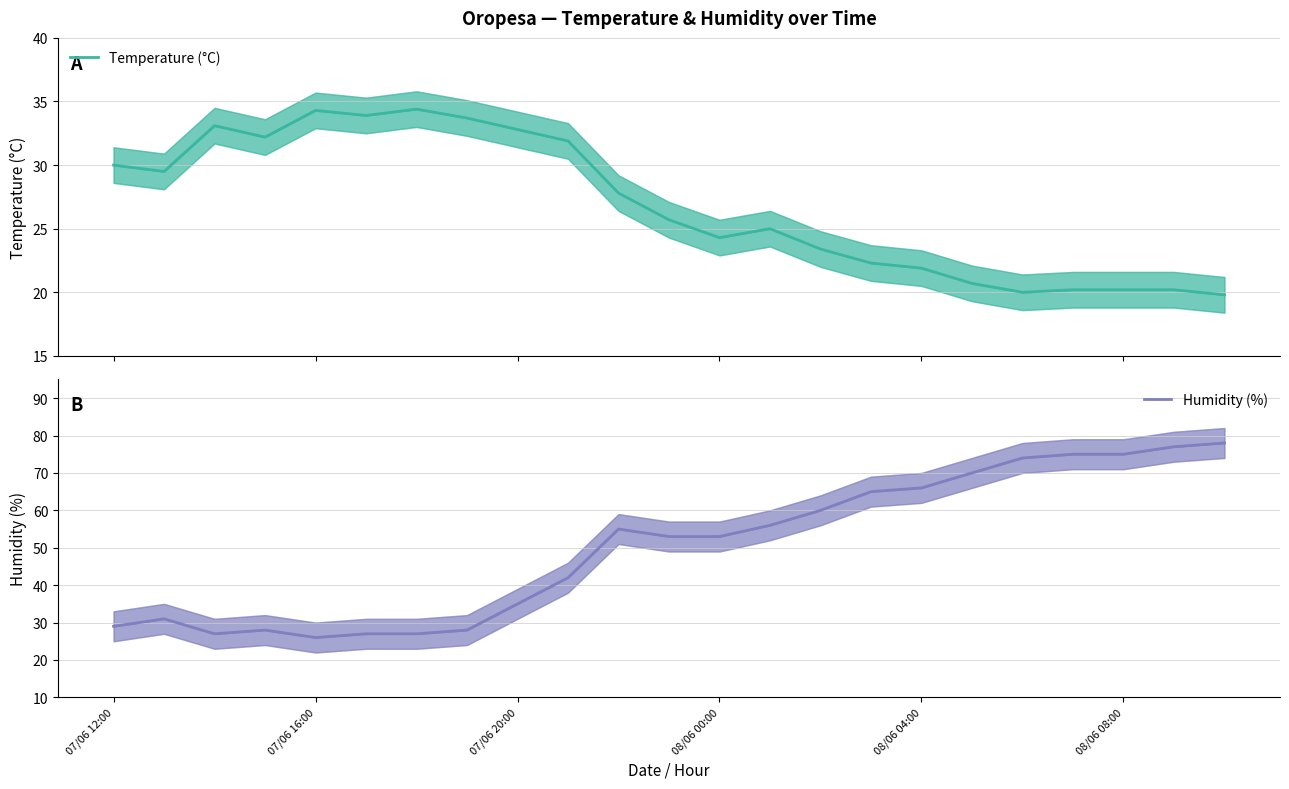

Does the chart display data point markers on the line(s)?

No